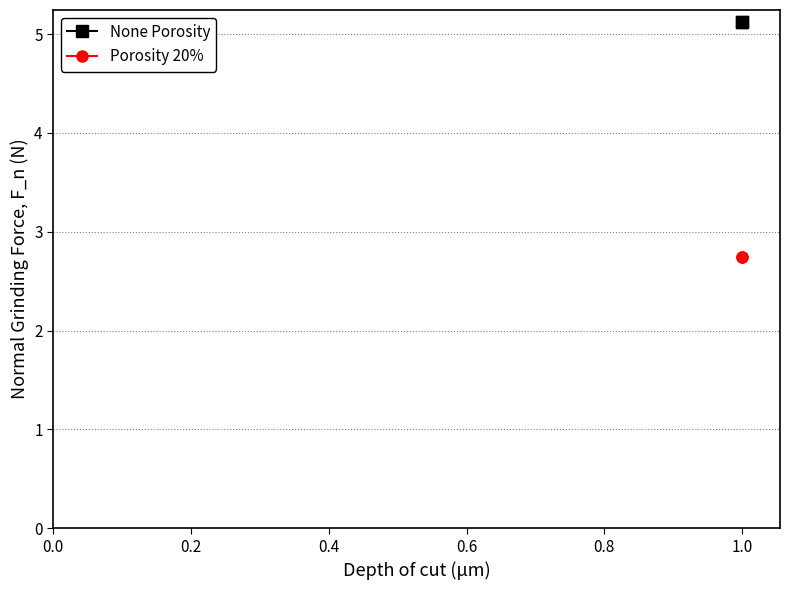

Which series has the largest total across all categories?

None Porosity